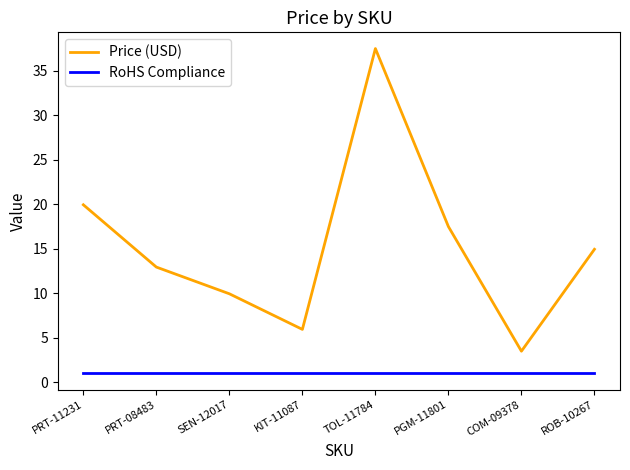

Is the value of RoHS Compliance at COM-09378 greater than the value of Price (USD) at ROB-10267?

No